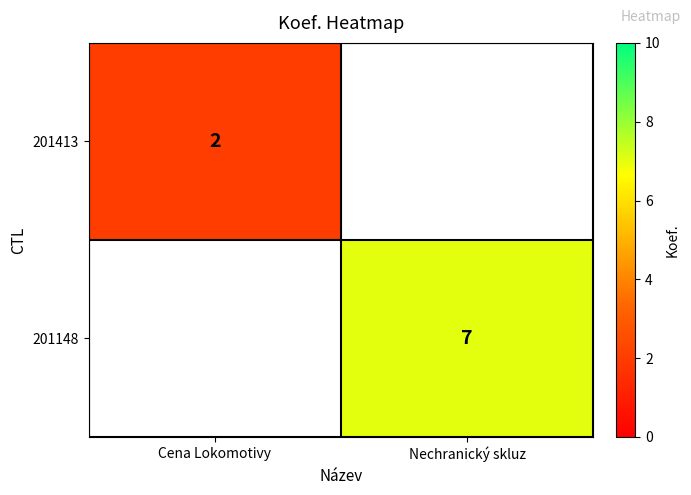

Is the value of 201148 at Nechranický skluz greater than the value of 201413 at Cena Lokomotivy?

Yes